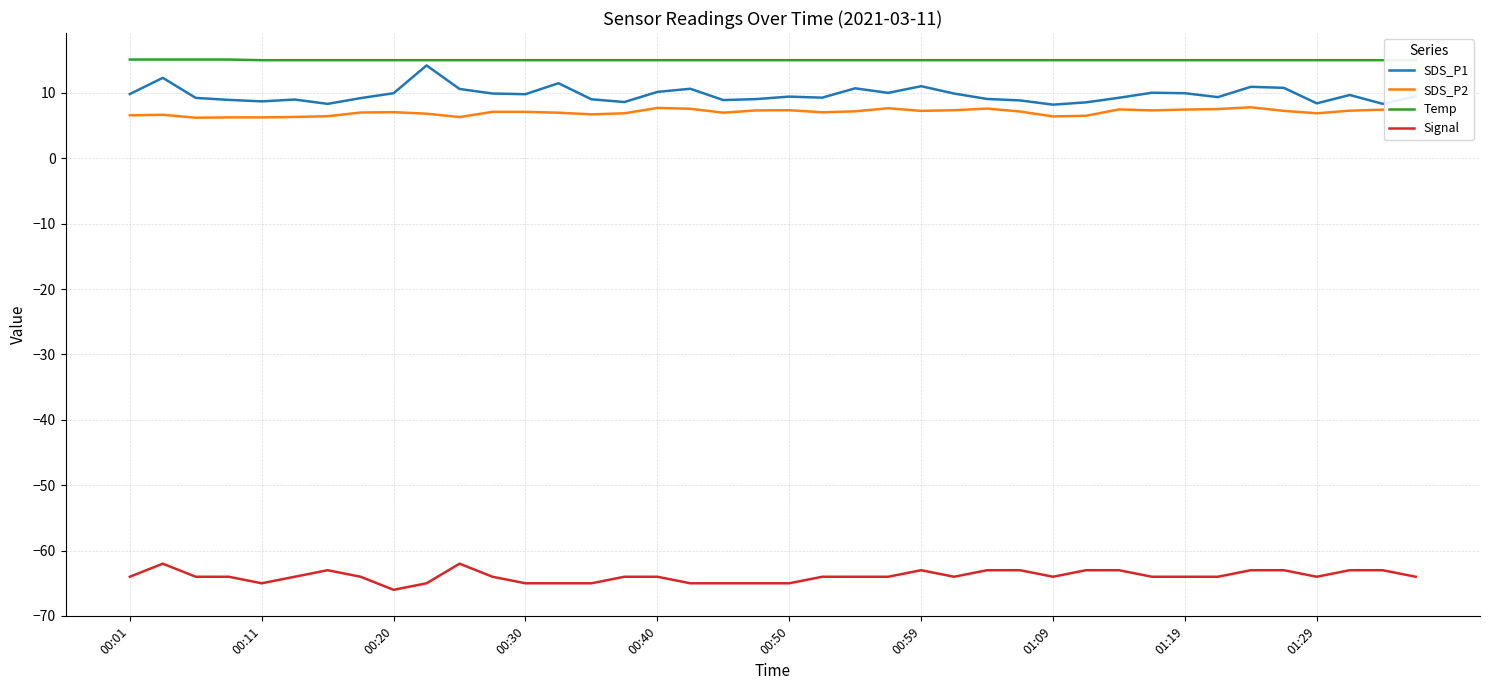

What is the average value of the SDS_P2 series?

7.0